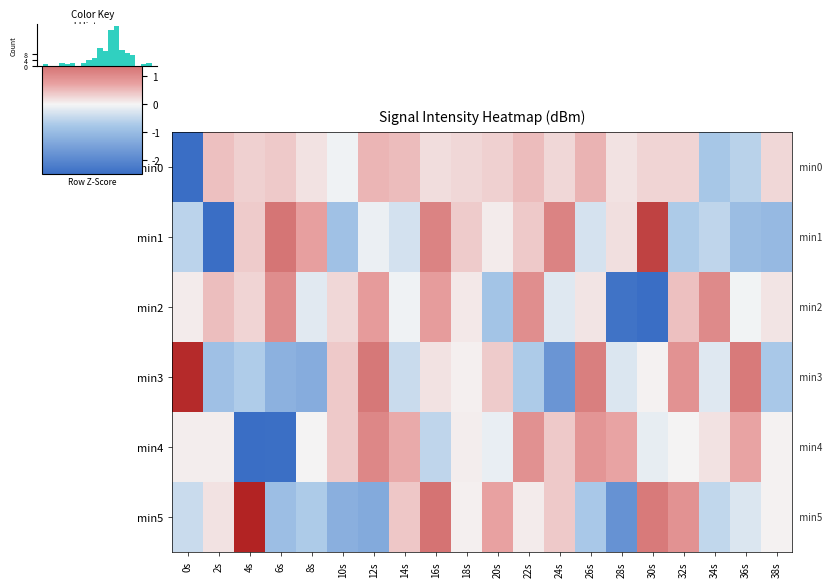

At which label is min1 closest to 0?

12s